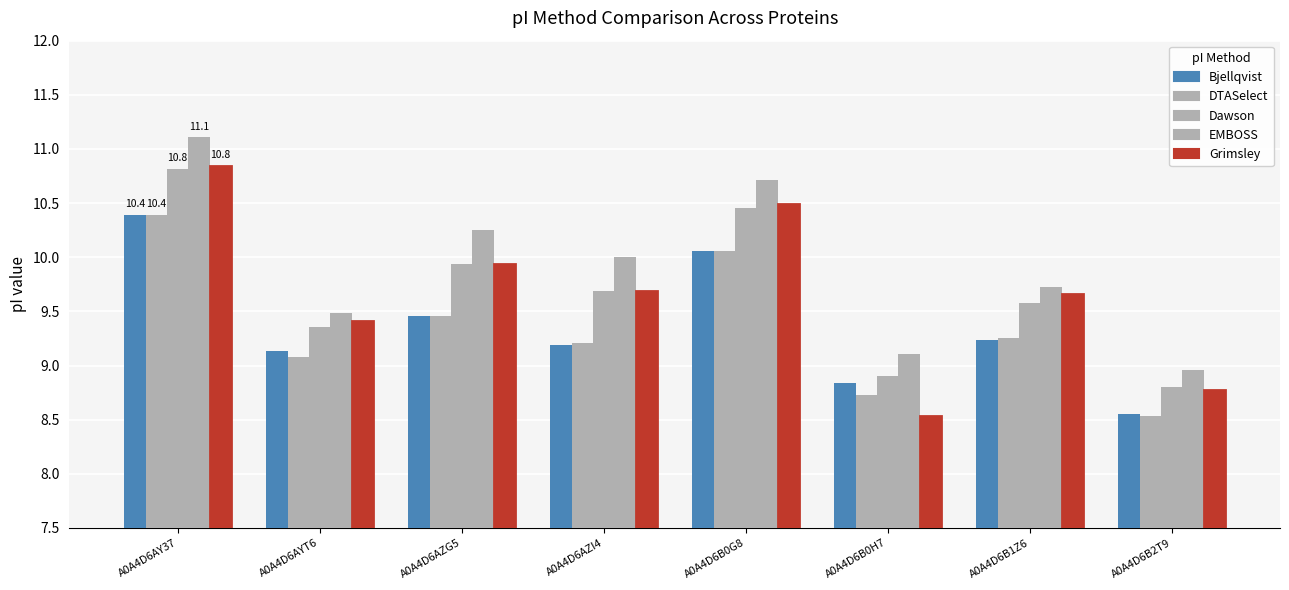

At which label does DTASelect reach its minimum?

A0A4D6B2T9